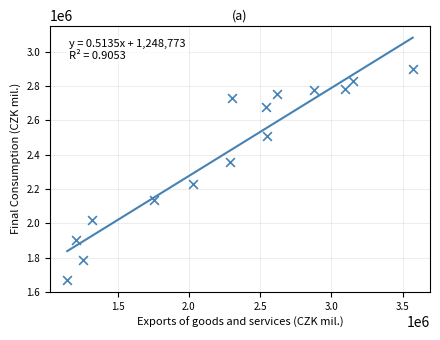

What Y value in the scatter plot is closest to 2283949?

2230981